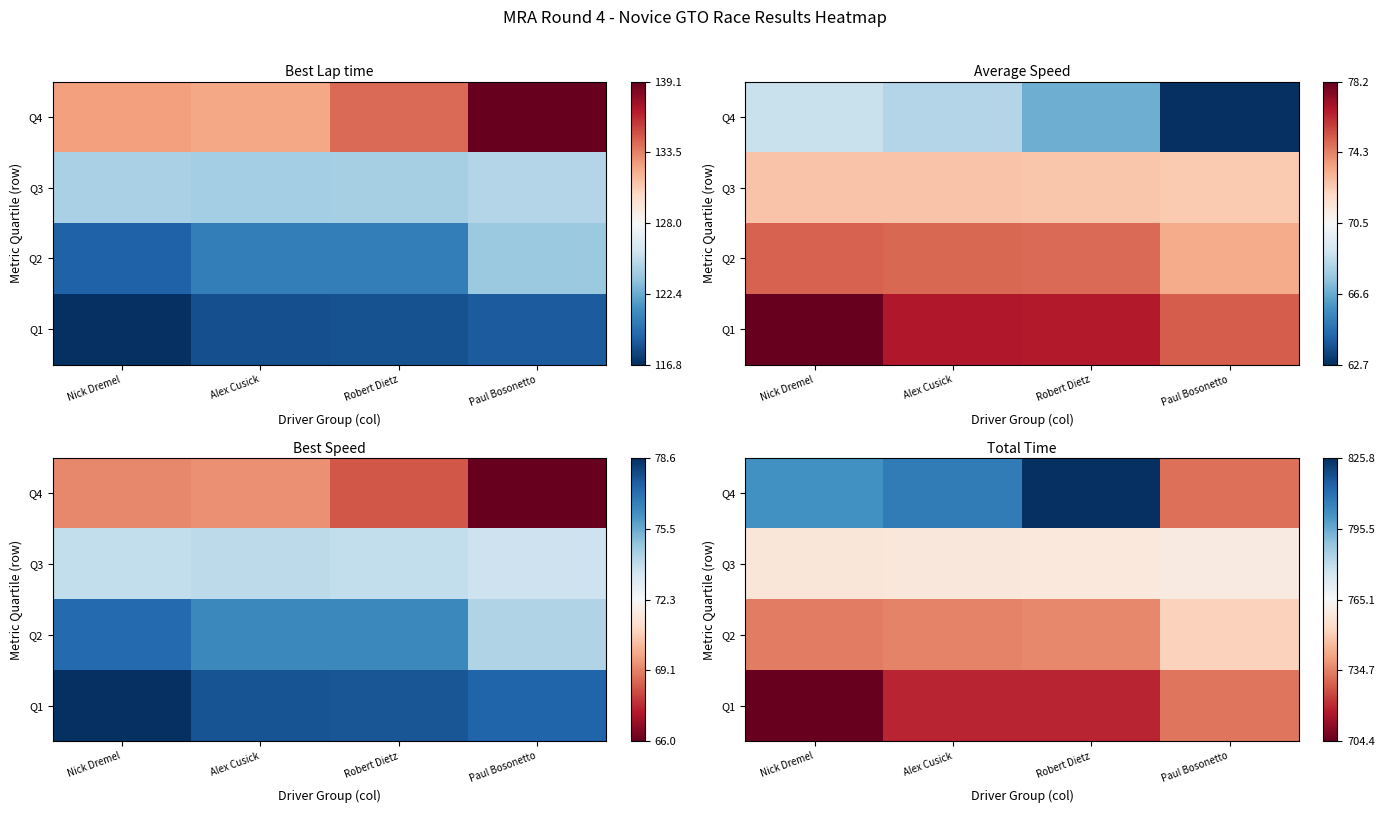

List the labels in order of Q4 value, largest first.

Robert Dietz, Alex Cusick, Nick Dremel, Paul Bosonetto